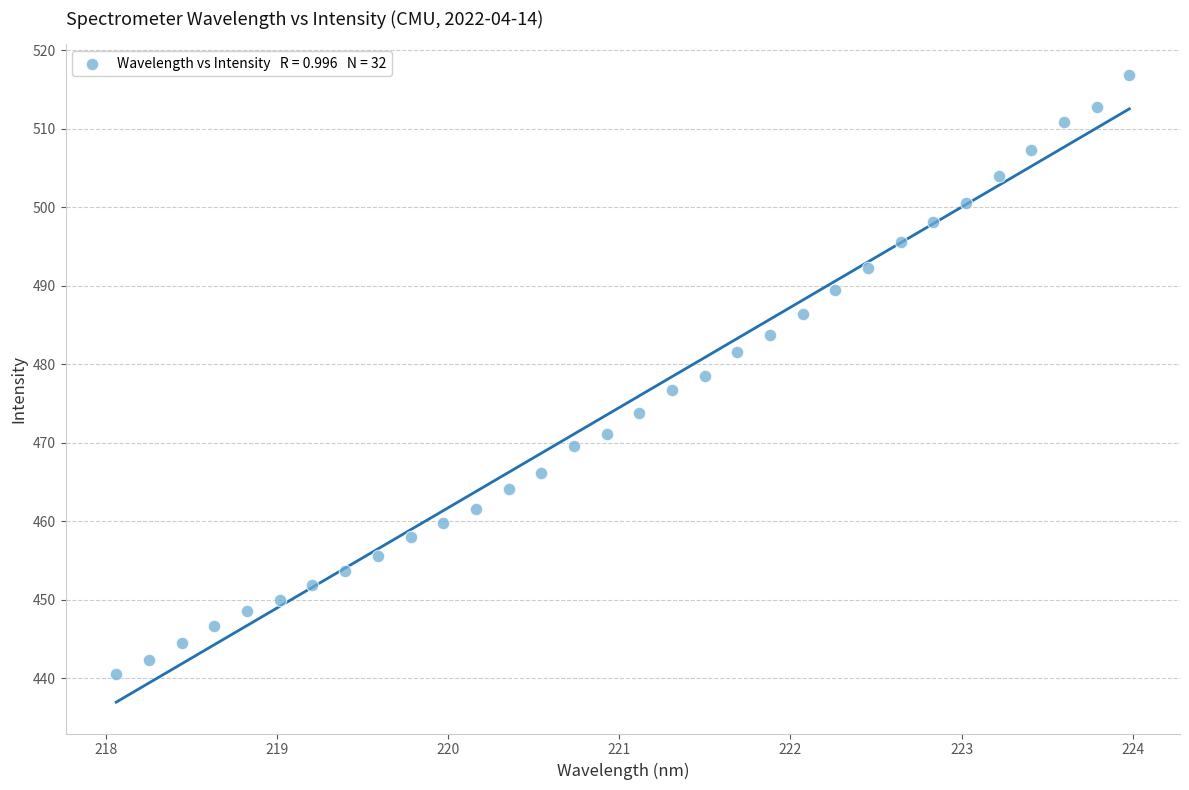

What is the range of X values (max minus min)?

5.9